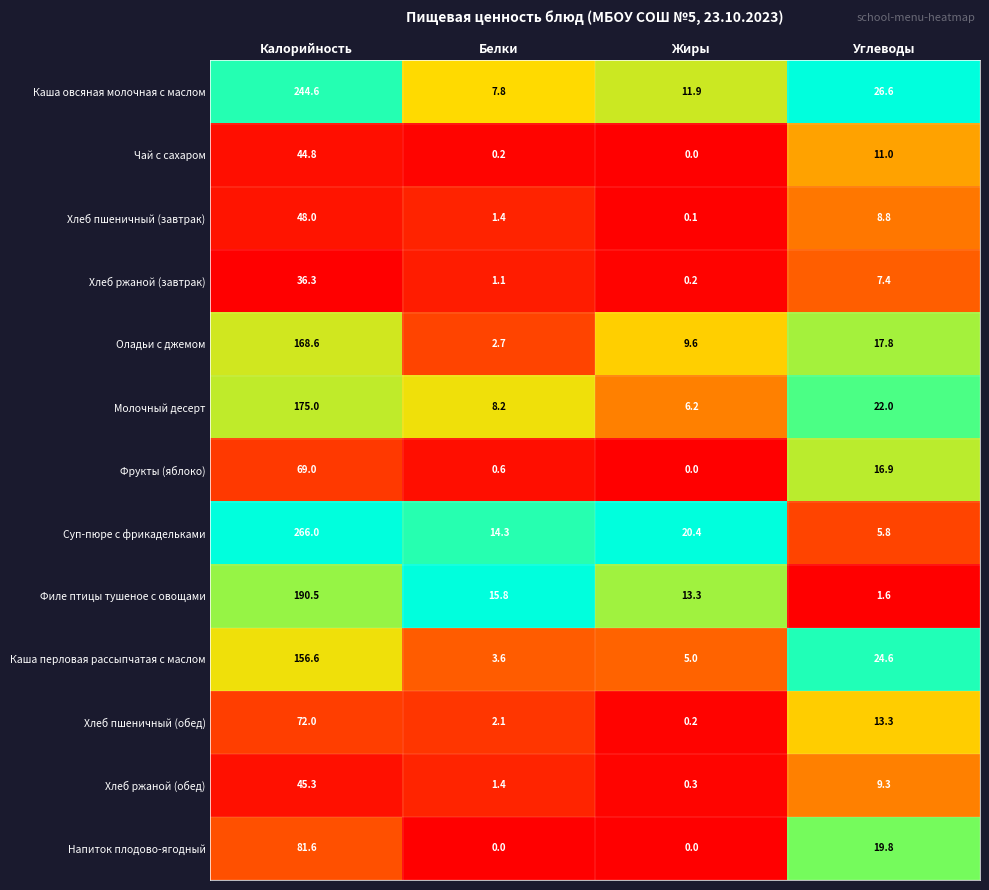

Which series has the largest range (max minus min)?

Суп-пюре с фрикадельками